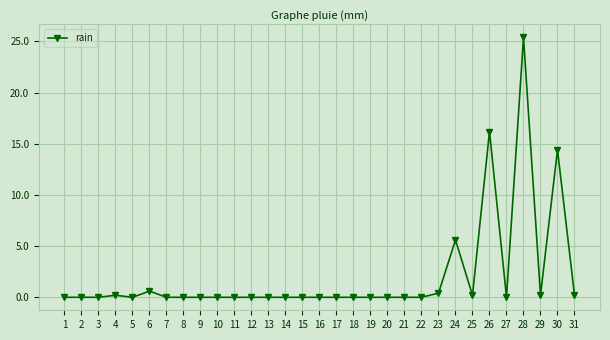

What is the maximum value shown in the chart?

25.4